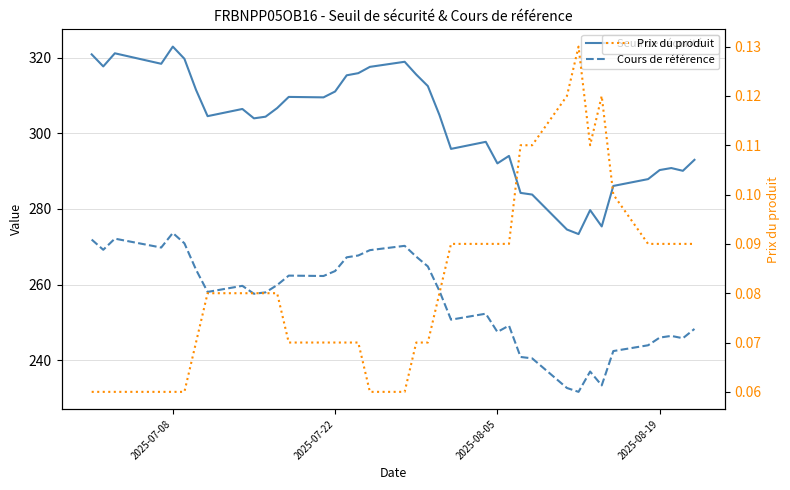

True or false: Seuil de sécurité has more than 2 interior local peaks.

True